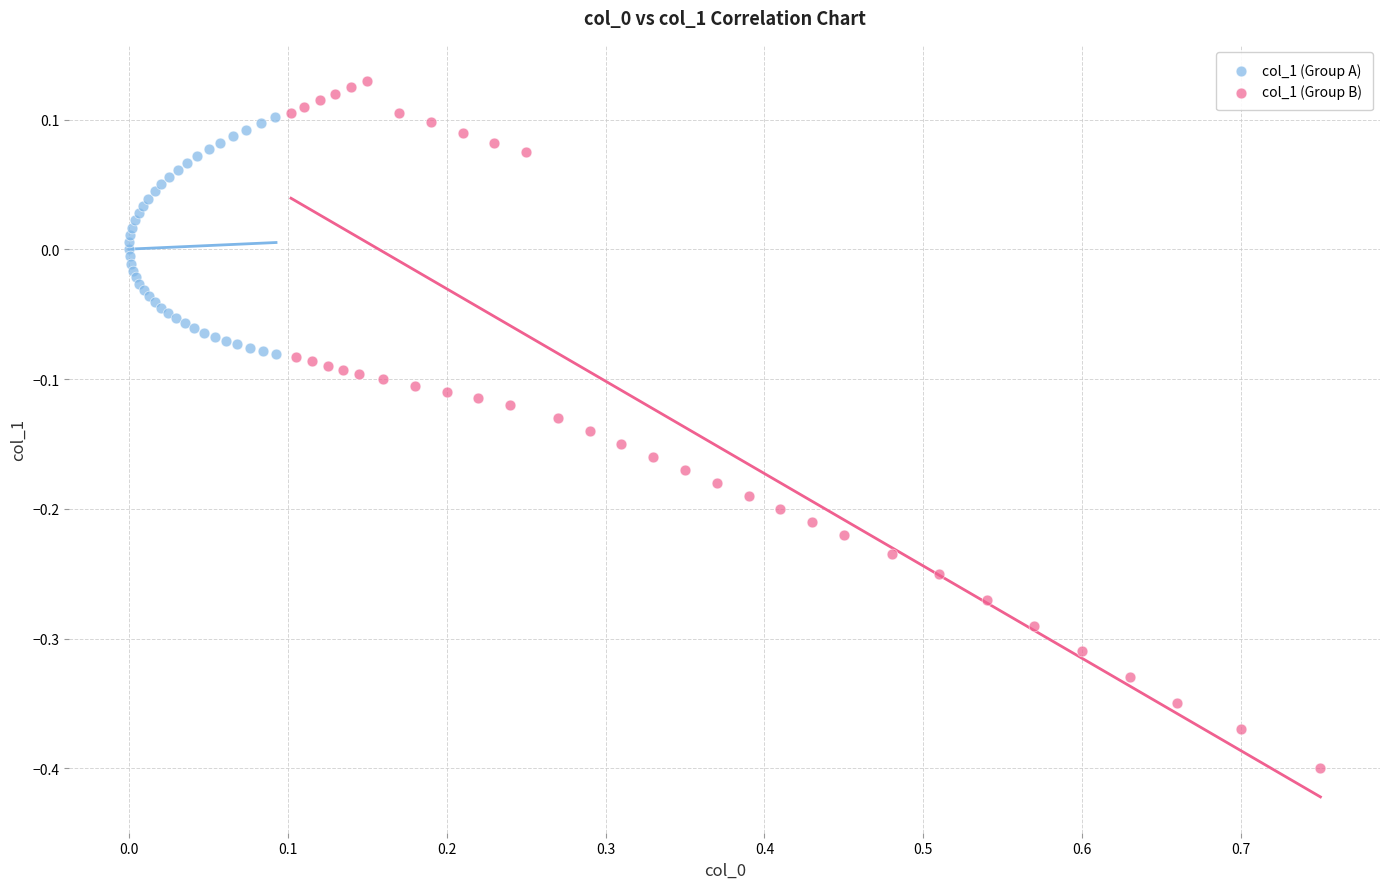

Which series reaches the maximum Y coordinate?

col_1 (Group B)